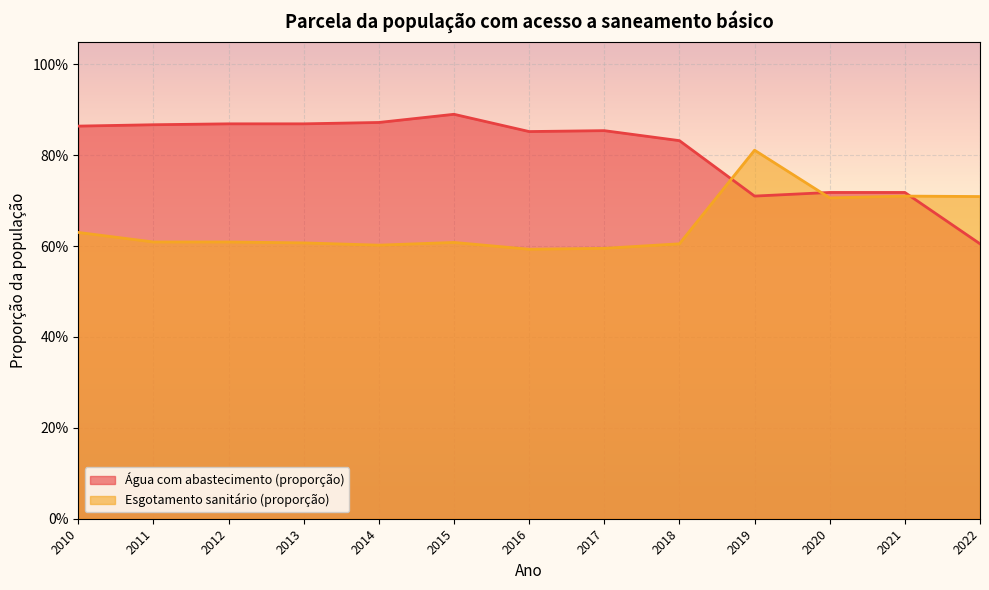

Reading left to right, list all the values displayed in this chart.

Água com abastecimento (proporção): 2010=0.9	2011=0.9	2012=0.9	2013=0.9	2014=0.9	2015=0.9	2016=0.9	2017=0.9	2018=0.8	2019=0.7	2020=0.7	2021=0.7	2022=0.6
Esgotamento sanitário (proporção): 2010=0.6	2011=0.6	2012=0.6	2013=0.6	2014=0.6	2015=0.6	2016=0.6	2017=0.6	2018=0.6	2019=0.8	2020=0.7	2021=0.7	2022=0.7